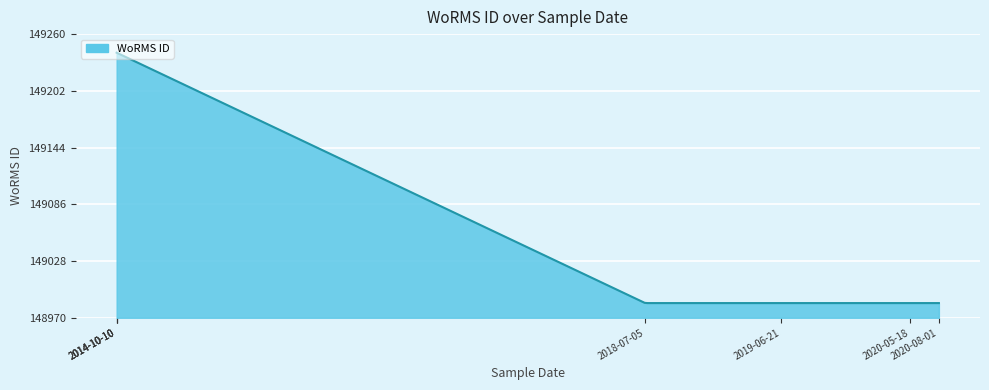

What is the smallest value displayed?

148985.0